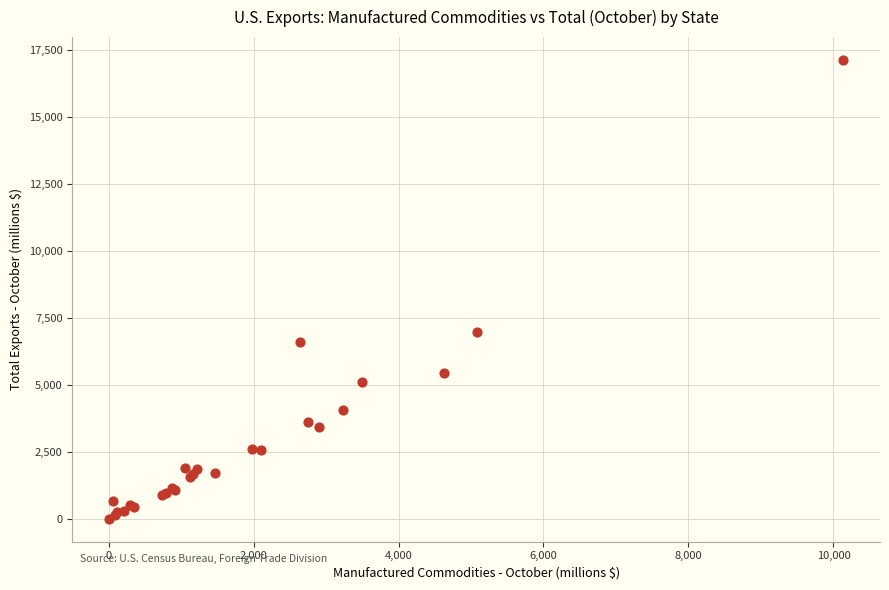

What Y value in the scatter plot is closest to 8573?

6970.0